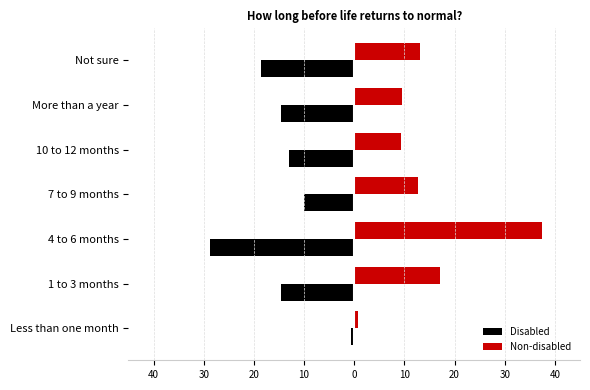

What is the difference between the maximum and minimum values in the Non-disabled series?

36.7